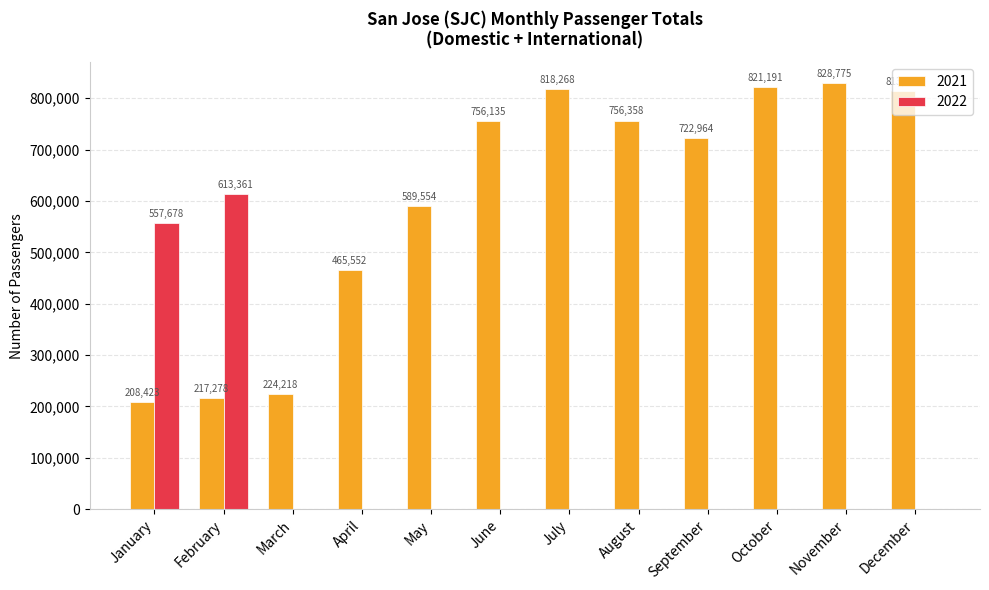

What is the sum of the 2022 values at January and October?

557678